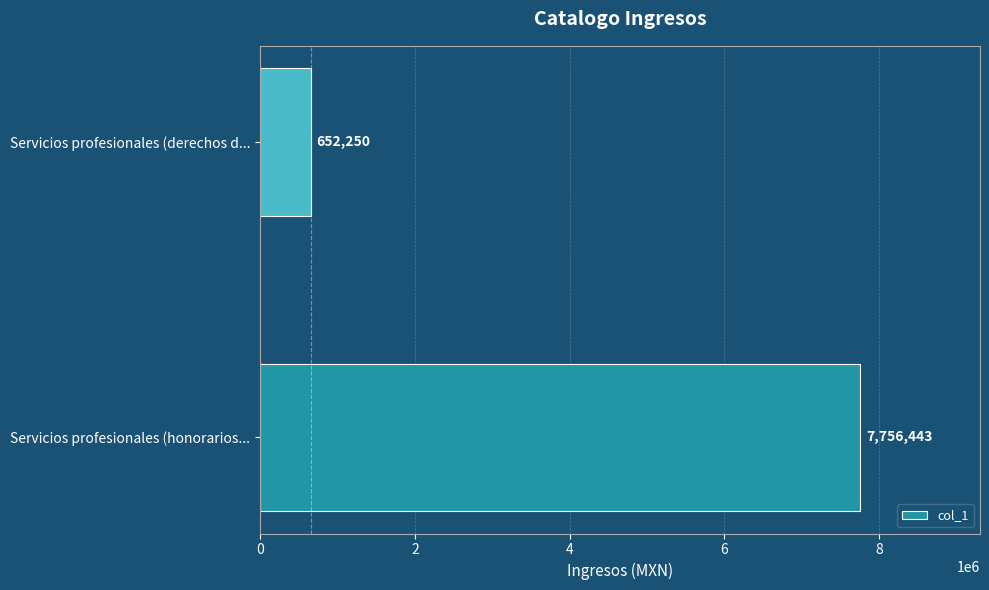

Which category has the lowest value across all series?

Servicios profesionales (derechos d...